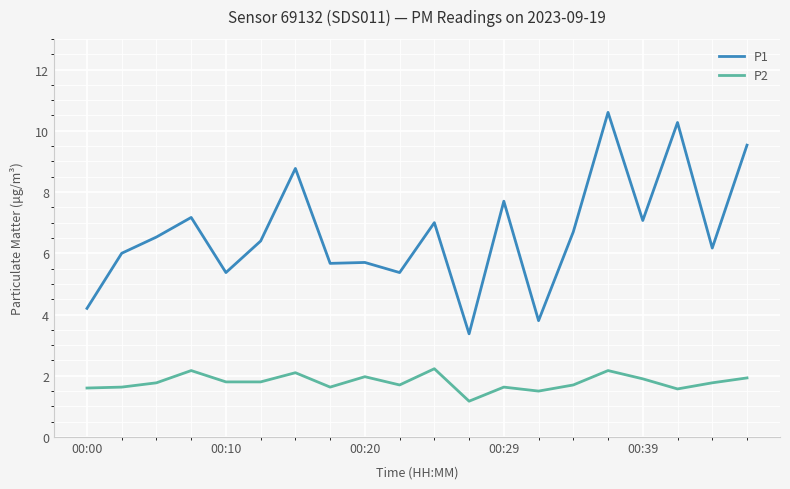

True or false: P2 and P1 cross at least once.

False